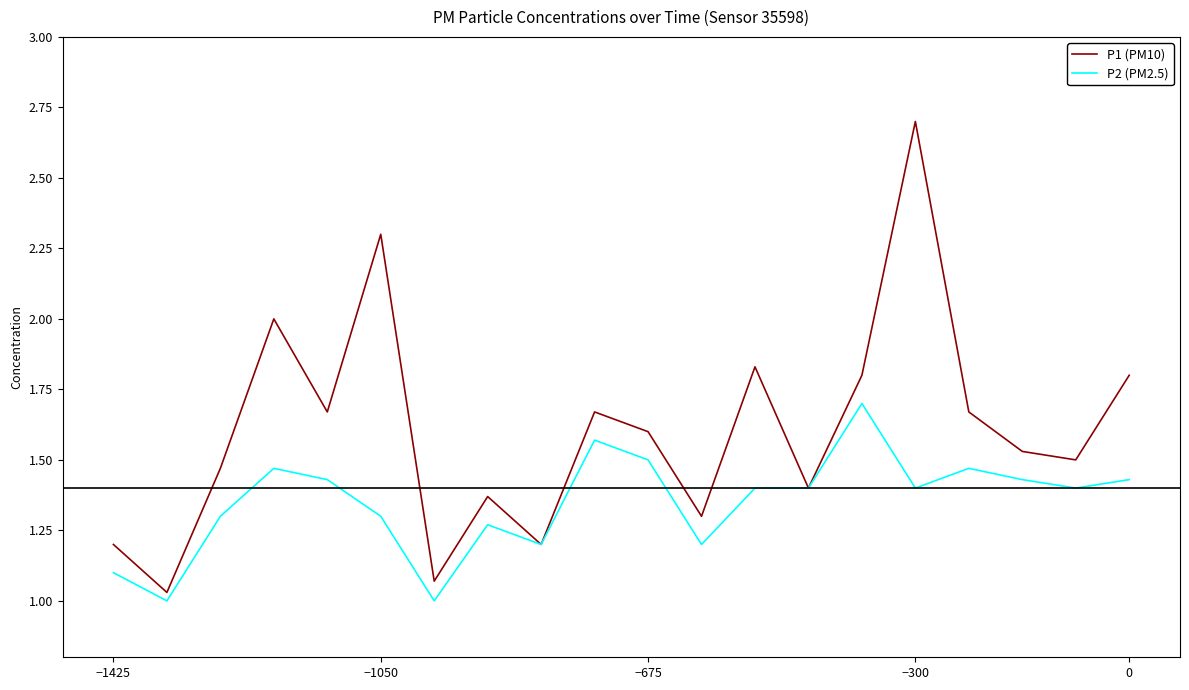

Which series has the largest range (max minus min)?

P1 (PM10)